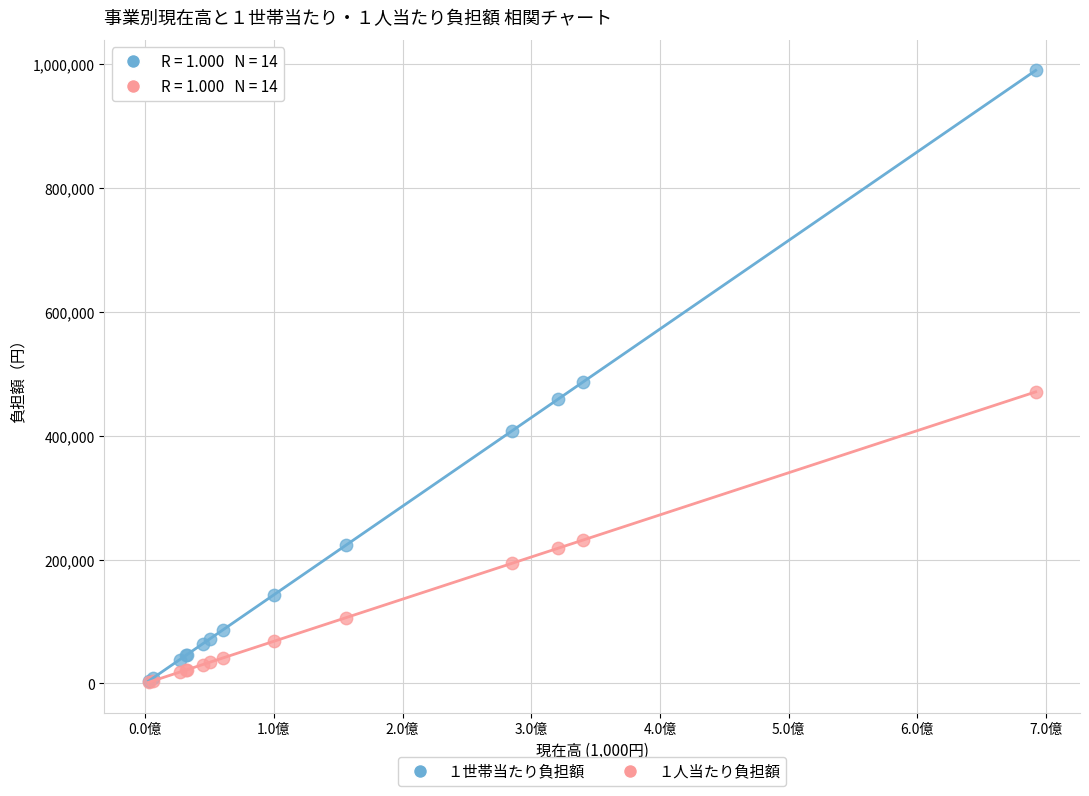

What are all the series names shown in the legend?

１世帯当たり負担額, １人当たり負担額